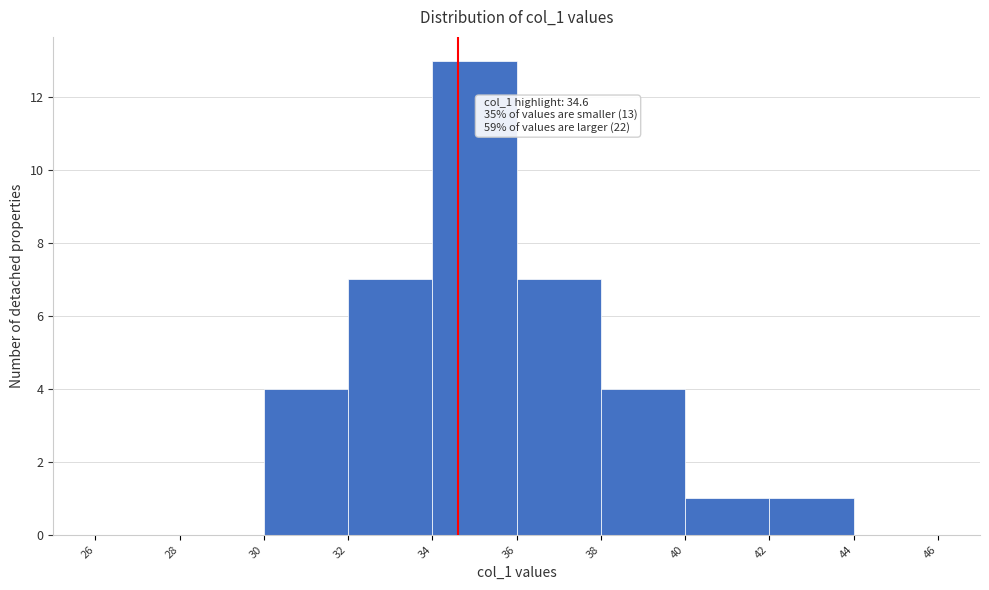

Over which range of the x-axis is the bar tallest?

34 to 36